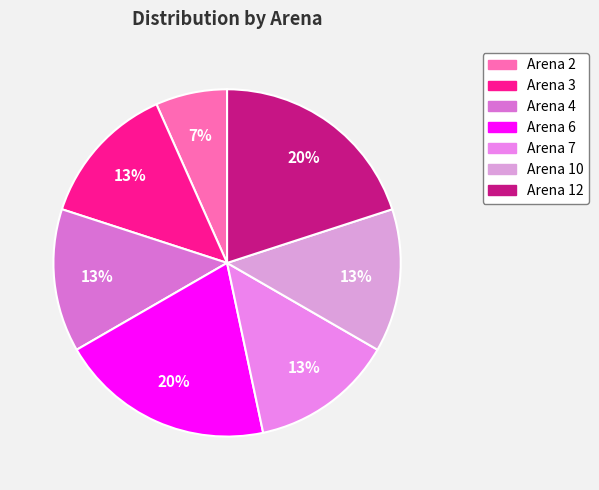

What is the change in value from Arena 6 to Arena 7?

-1